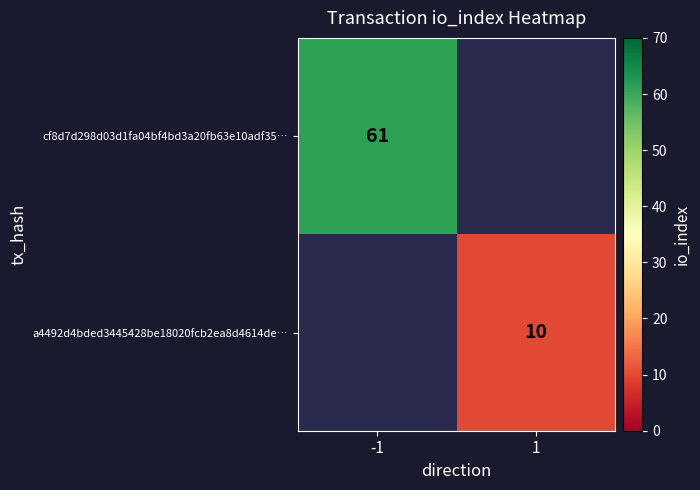

How many categories are shown in the chart?

2